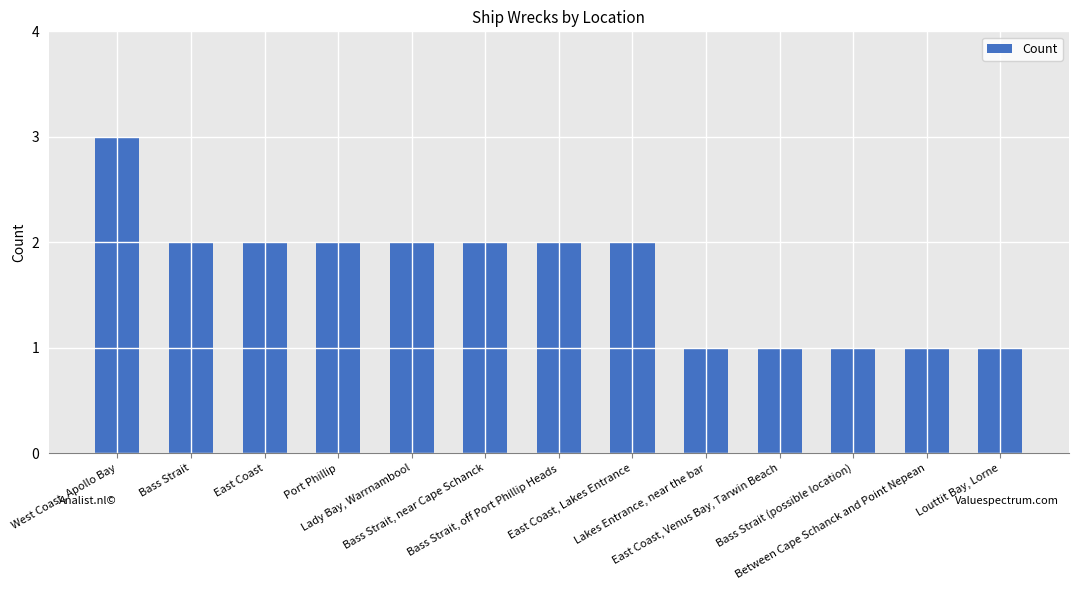

Which category has the highest value across all series?

West Coast, Apollo Bay